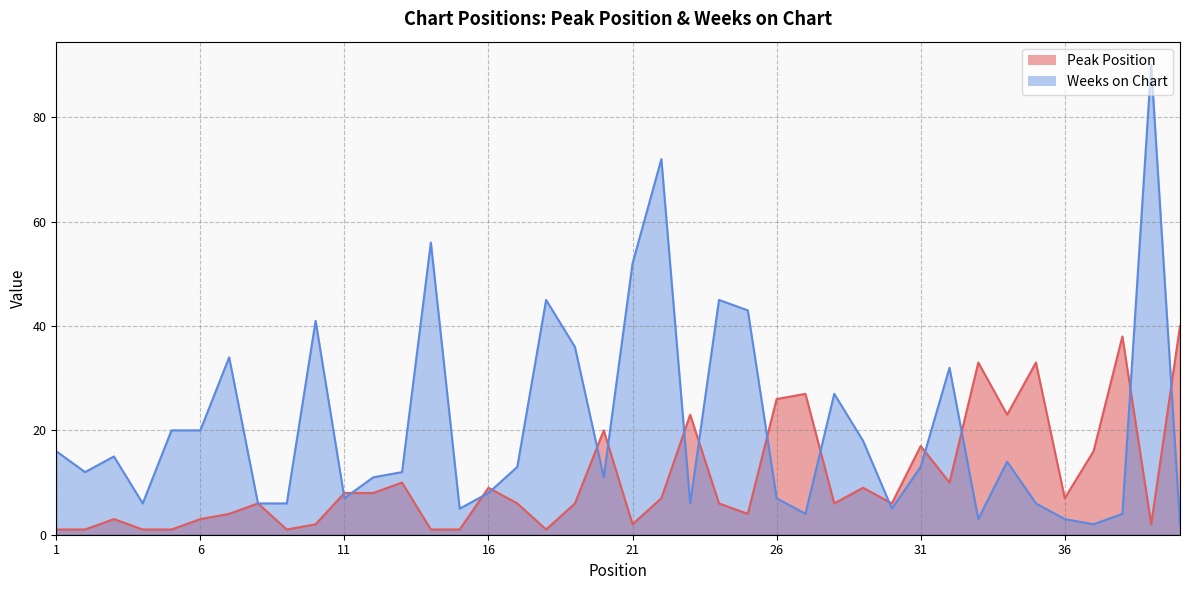

Reading left to right, list all the values displayed in this chart.

Peak Position: 1=1	2=1	3=3	4=1	5=1	6=3	7=4	8=6	9=1	10=2	11=8	12=8	13=10	14=1	15=1	16=9	17=6	18=1	19=6	20=20	21=2	22=7	23=23	24=6	25=4	26=26	27=27	28=6	29=9	30=6	31=17	32=10	33=33	34=23	35=33	36=7	37=16	38=38	39=2	40=40
Weeks on Chart: 1=16	2=12	3=15	4=6	5=20	6=20	7=34	8=6	9=6	10=41	11=7	12=11	13=12	14=56	15=5	16=8	17=13	18=45	19=36	20=11	21=52	22=72	23=6	24=45	25=43	26=7	27=4	28=27	29=18	30=5	31=13	32=32	33=3	34=14	35=6	36=3	37=2	38=4	39=90	40=2